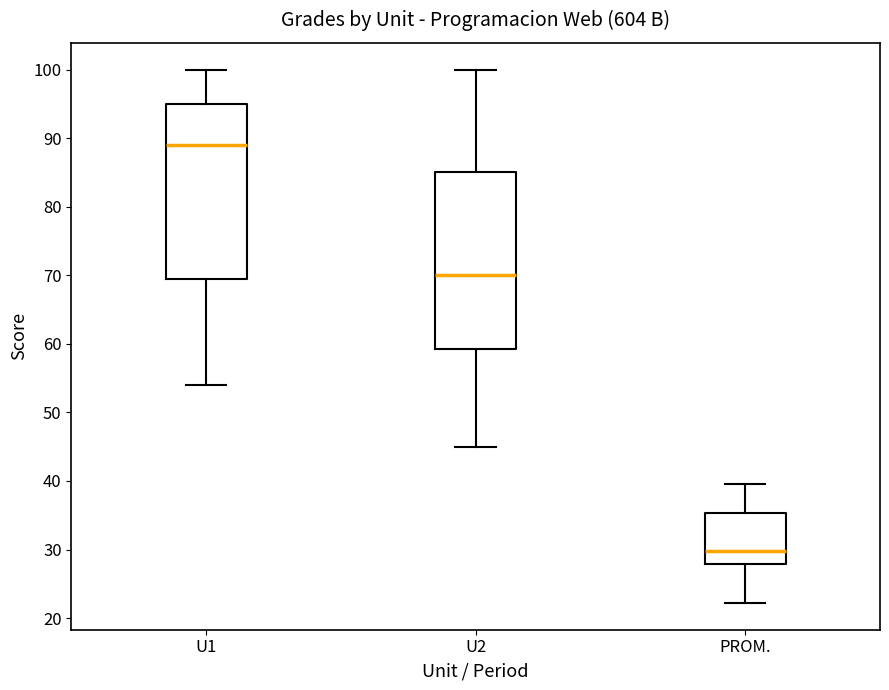

Where does the upper whisker of the box for U1 end on the y-axis? The values are not printed on the chart, so give them approximately, as read against the axis.

100